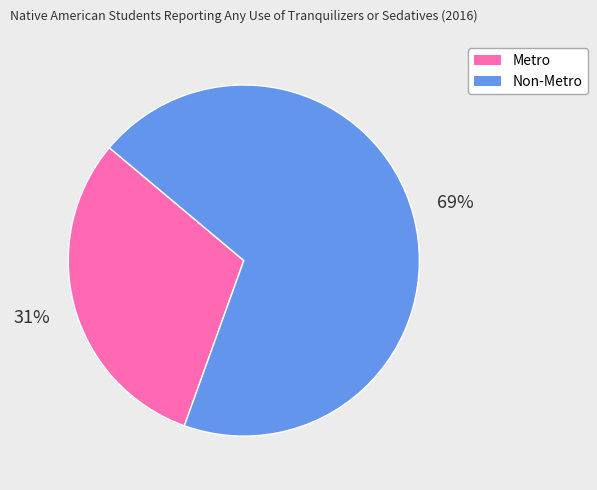

What is the majority slice?

Non-Metro